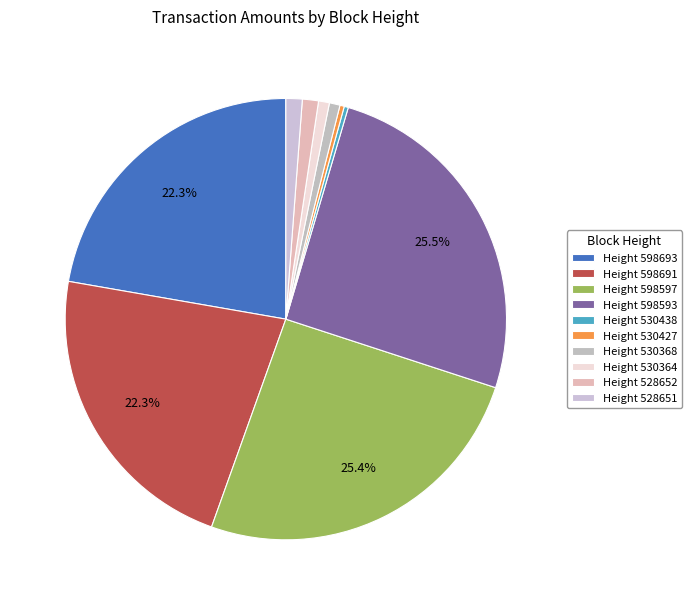

True or false: Height 530368 accounts for 15% of the total.

False